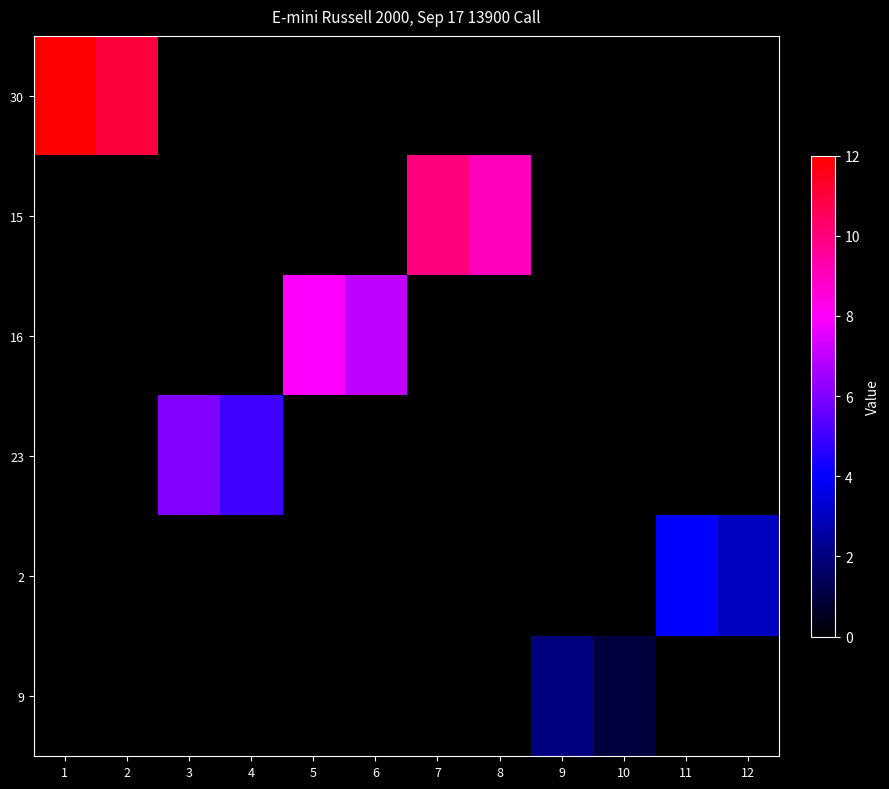

List the series in order of their peak value, highest first.

30, 15, 16, 23, 2, 9